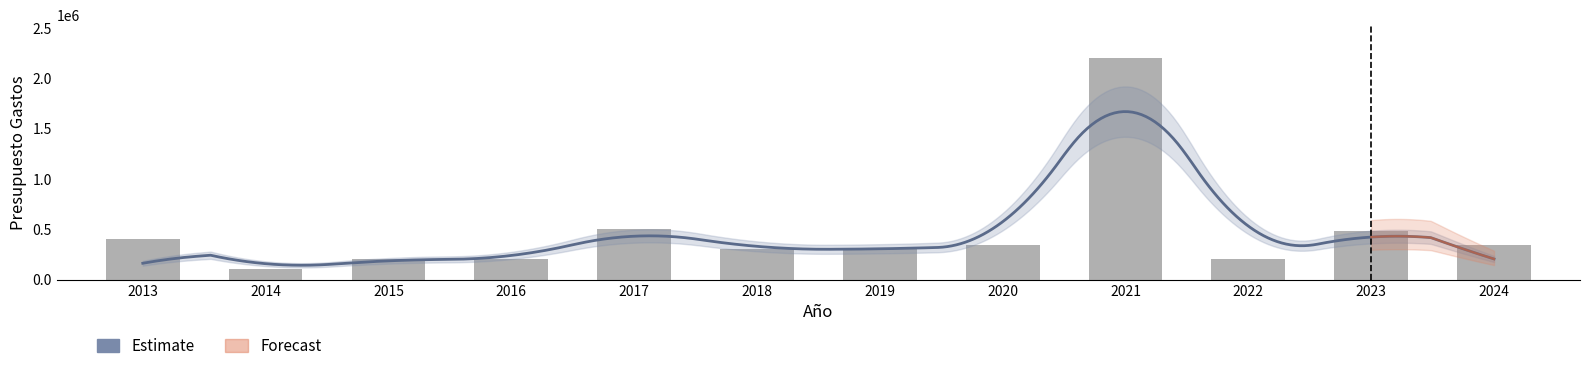

Where is the data nearest to the value 1150000?

2017